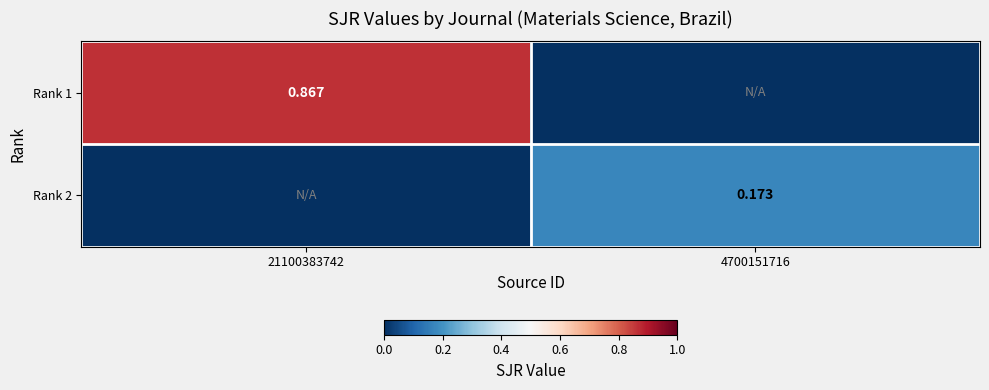

What is the total value across all series at 21100383742?

0.9